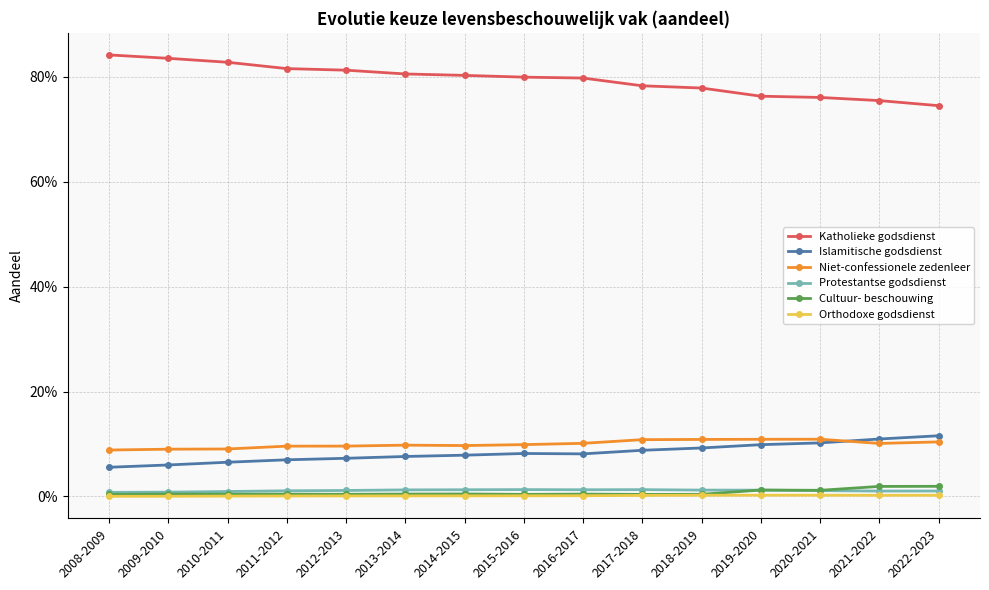

Which has a higher value, 2014-2015 or 2009-2010?

2009-2010